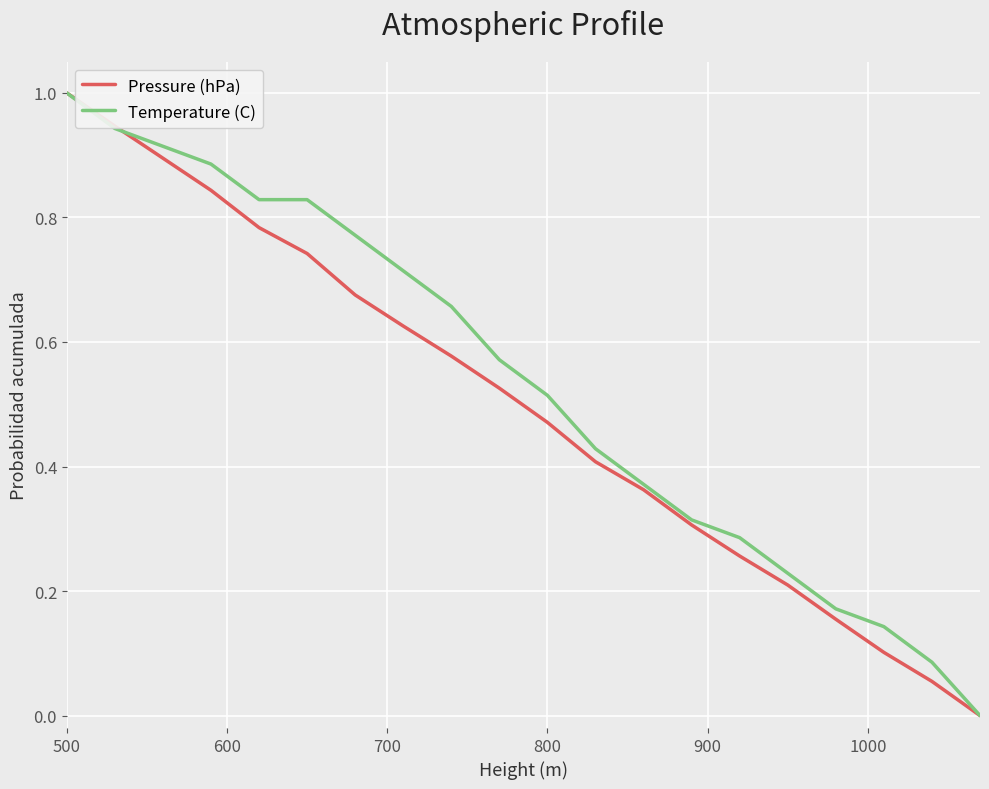

True or false: Pressure (hPa) has more than 1 interior local peaks.

False